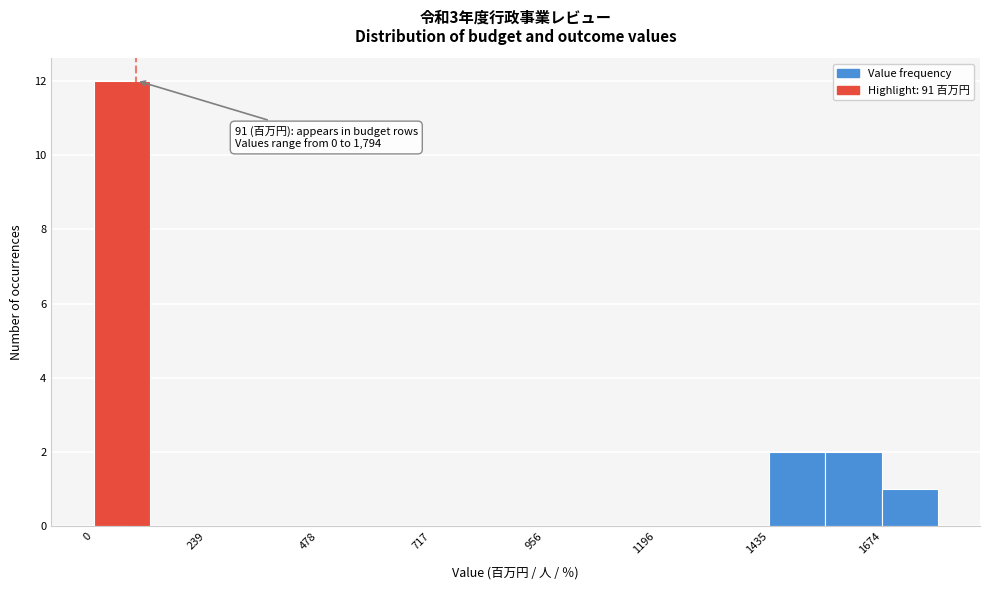

Around what value on the x-axis is the tallest bar? Give the approximate position of its centre, as read against the axis.

50